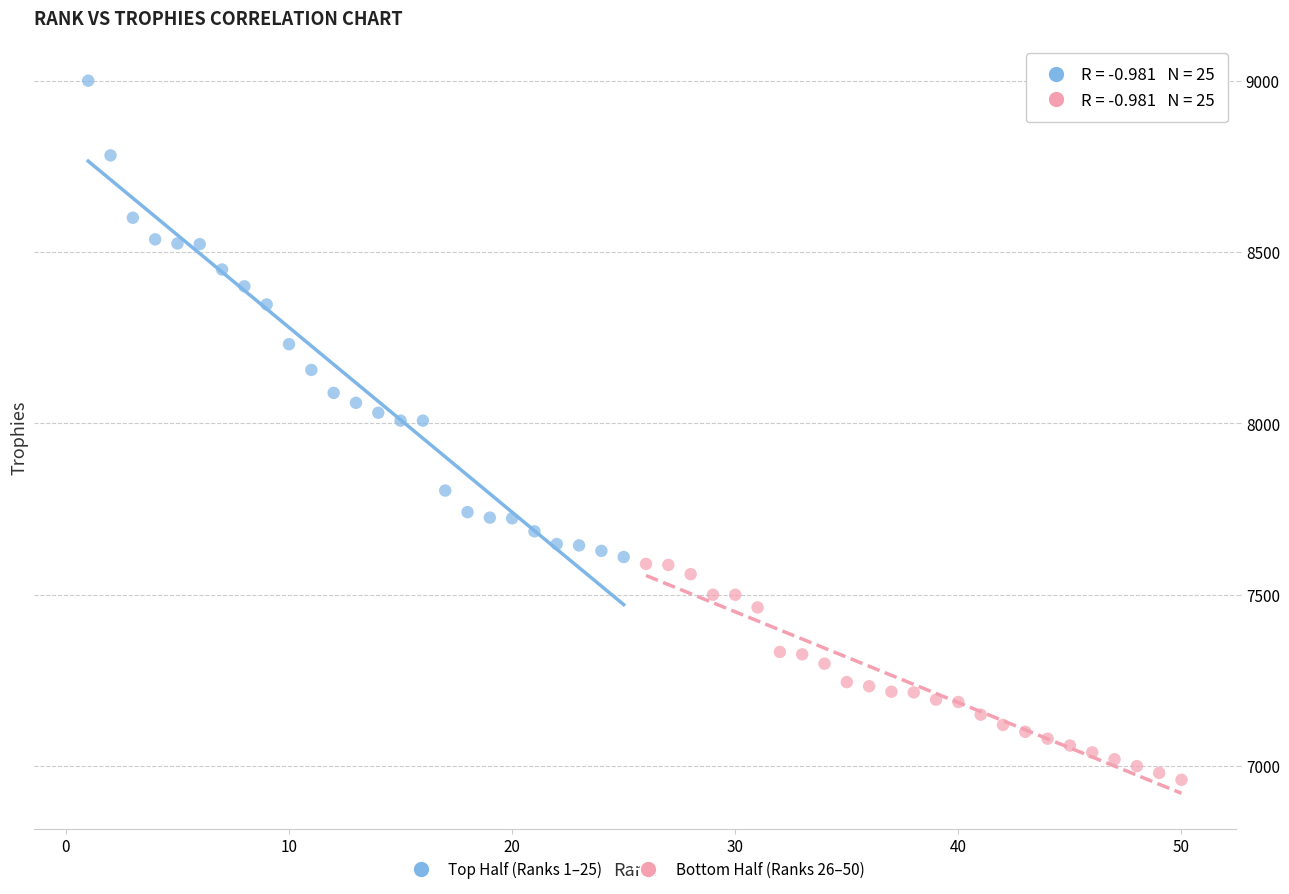

Which series has the largest Y range (max minus min)?

Top Half (Ranks 1–25)